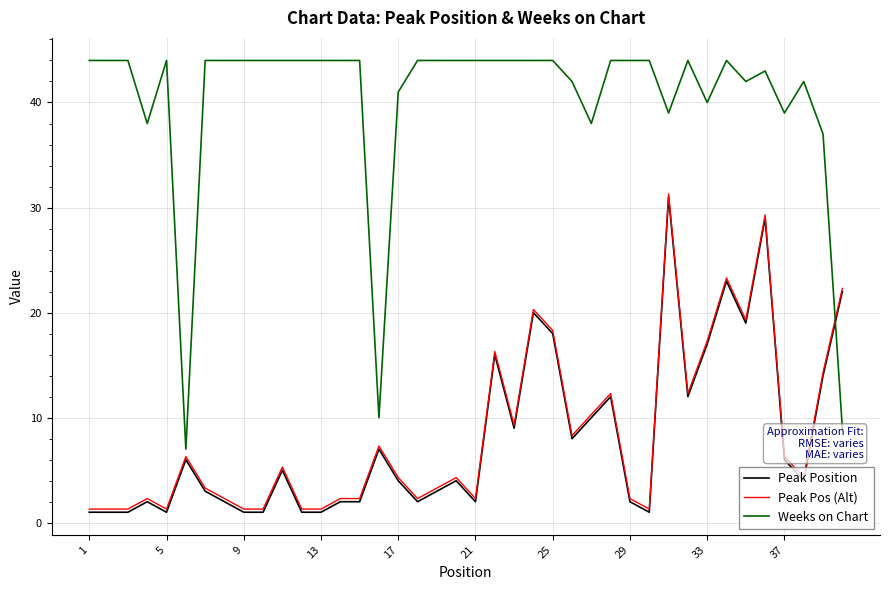

How many series are shown in this chart?

3